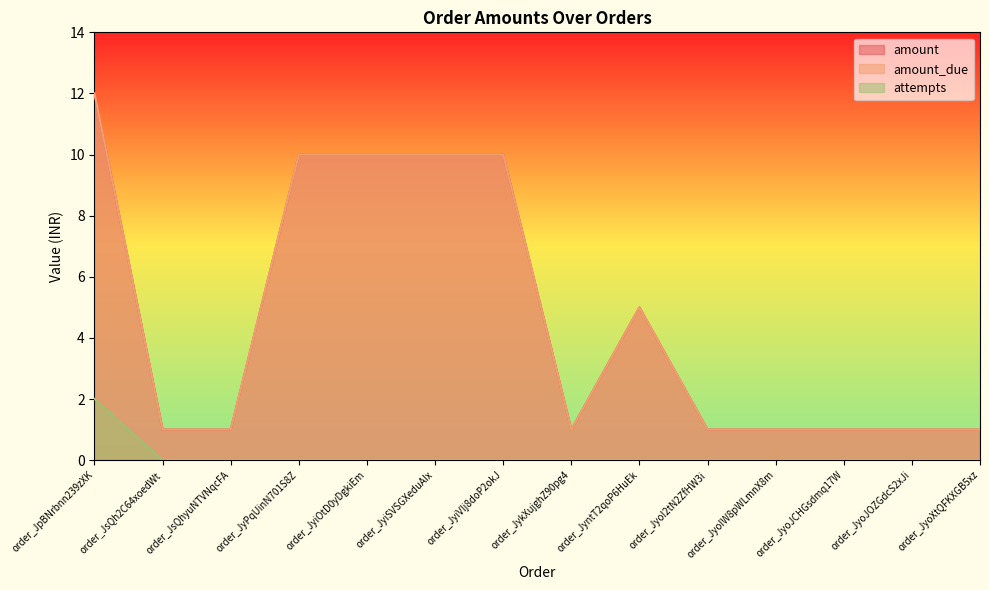

The value of amount at order_JyPqUinN701S8Z is 10. True or false?

True